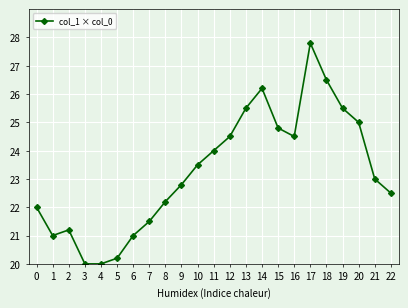

What is the maximum value shown in the chart?

27.8